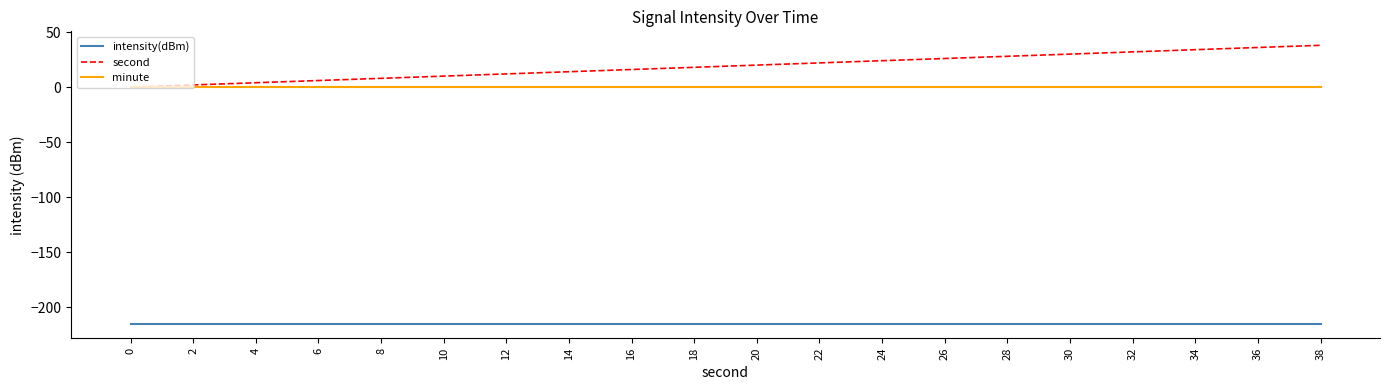

Which series has the widest spread of values?

second